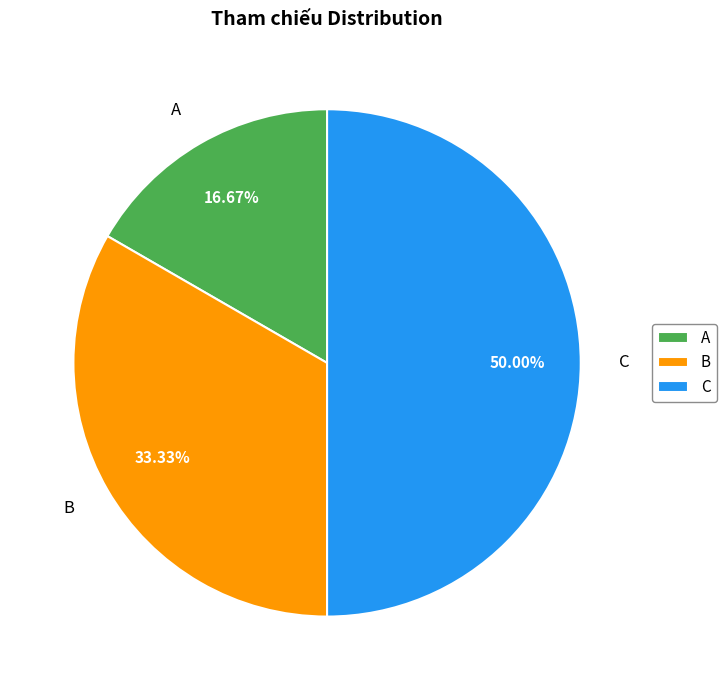

How many segments does this pie chart have?

3